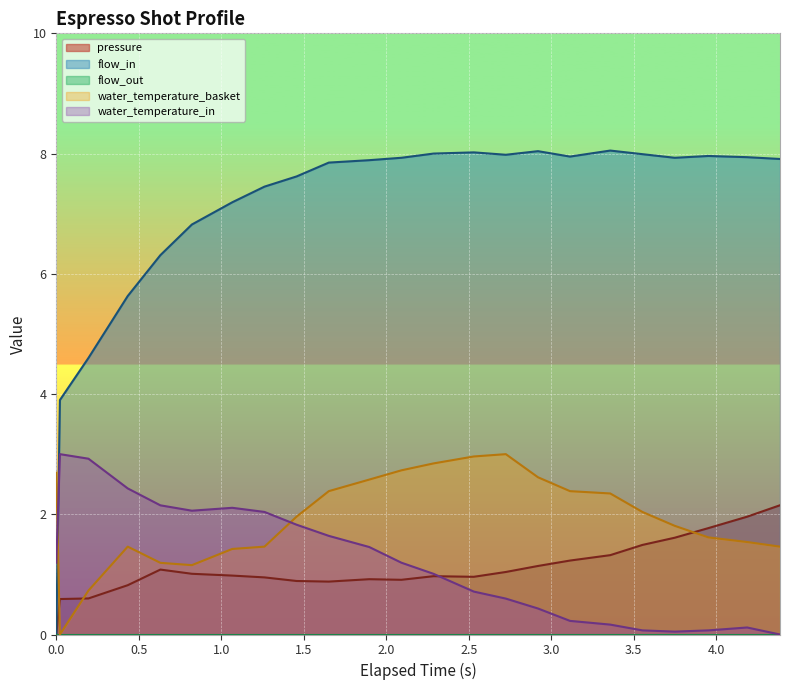

What is the average value of the water_temperature_basket series?

1.9